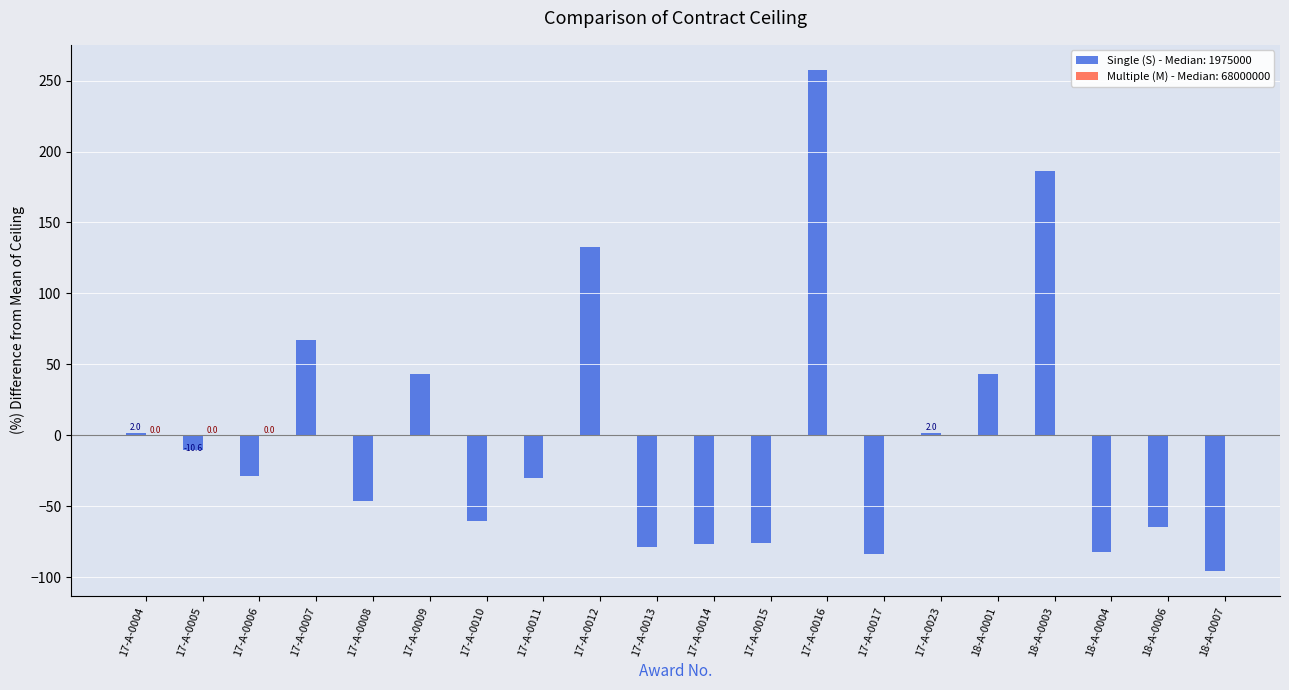

Is it true that the value at 17-A-0010 is -60.5?

True